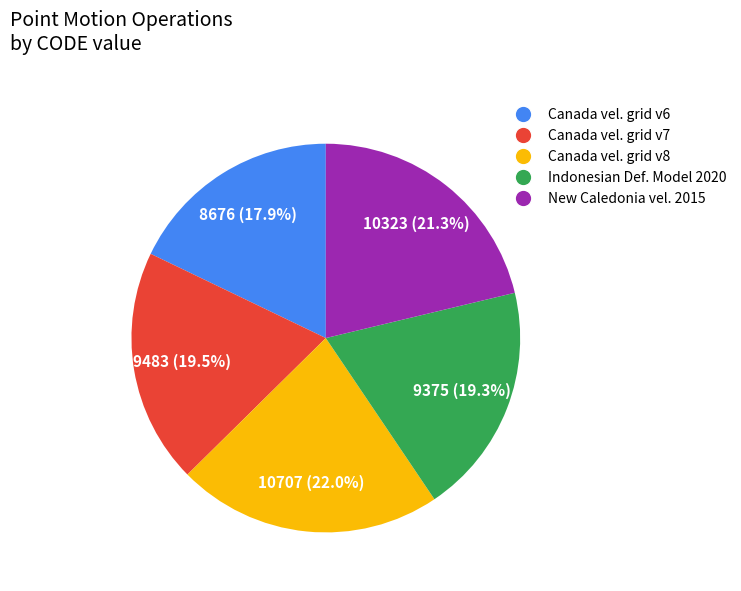

To the nearest percent, what is the average slice percentage?

20%